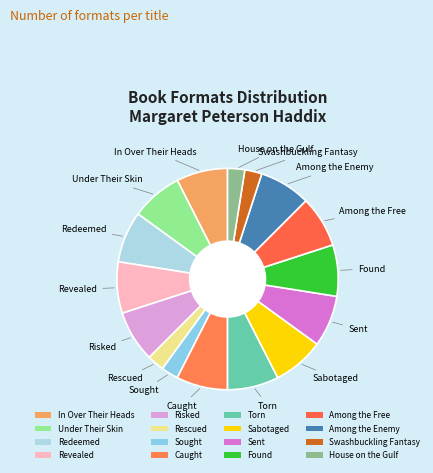

How many segments does this pie chart have?

16